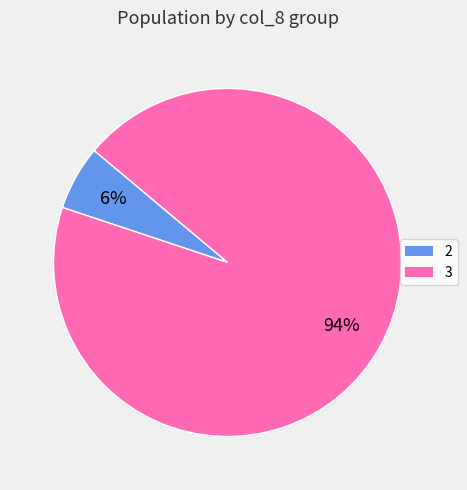

Rank the categories by value from highest to lowest.

3, 2